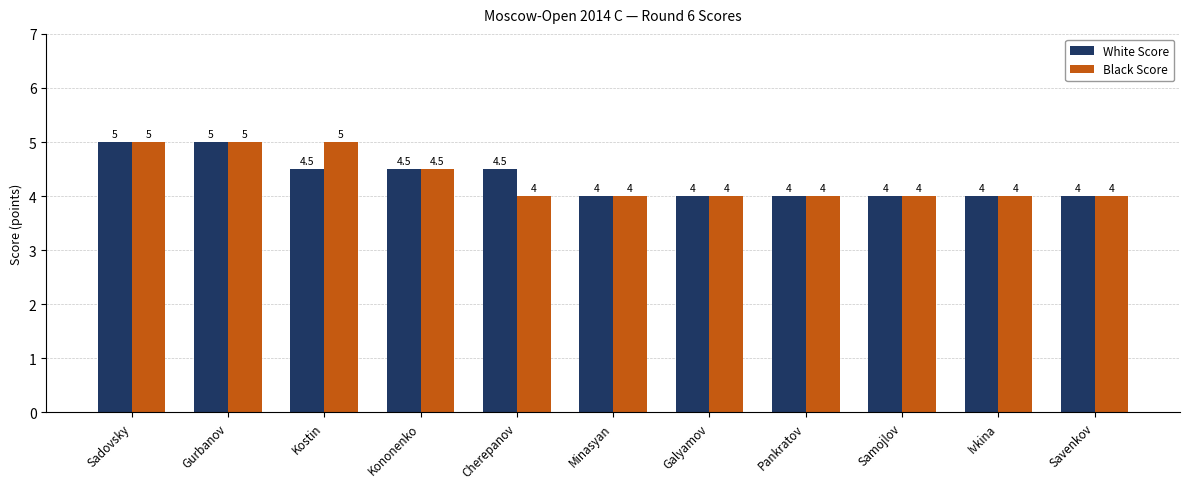

Reading right to left, list all the values displayed in this chart.

White Score: Savenkov=4.0	Ivkina=4.0	Samojlov=4.0	Pankratov=4.0	Galyamov=4.0	Minasyan=4.0	Cherepanov=4.5	Kononenko=4.5	Kostin=4.5	Gurbanov=5.0	Sadovsky=5.0
Black Score: Savenkov=4.0	Ivkina=4.0	Samojlov=4.0	Pankratov=4.0	Galyamov=4.0	Minasyan=4.0	Cherepanov=4.0	Kononenko=4.5	Kostin=5.0	Gurbanov=5.0	Sadovsky=5.0